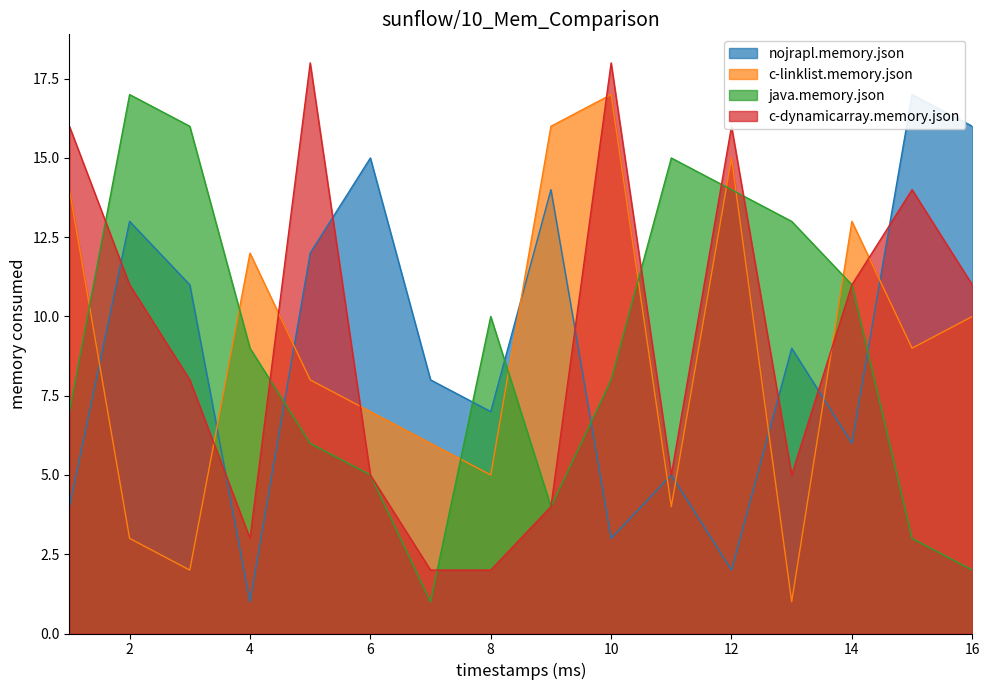

How many interior local valleys does the nojrapl.memory.json series have?

5